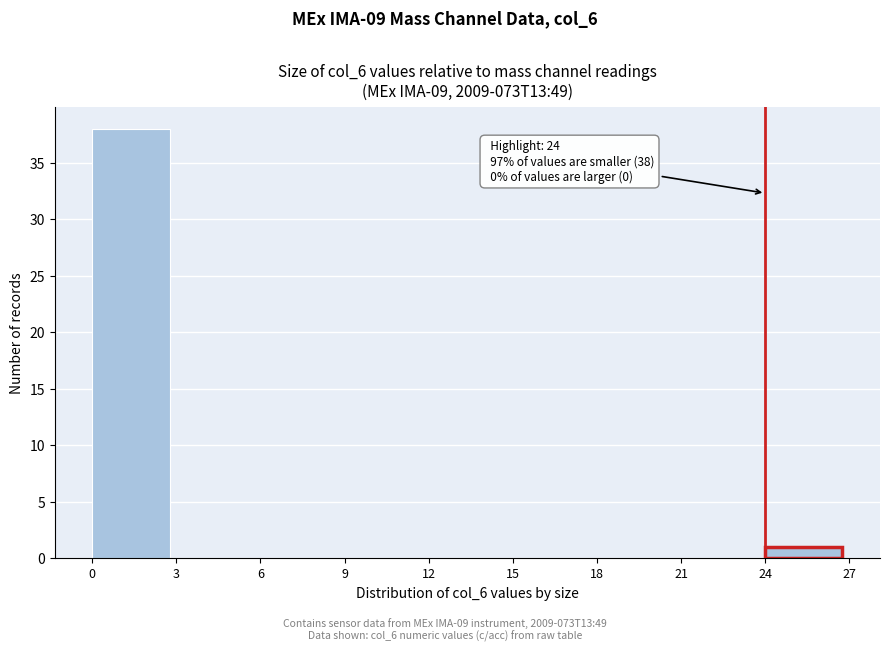

Which range on the x-axis has the tallest bar?

0 to 3